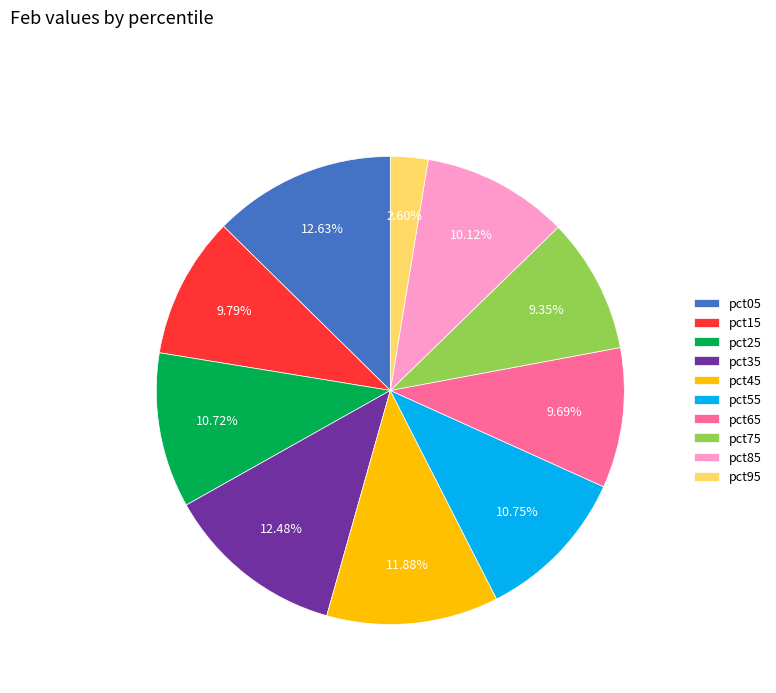

True or false: pct35 accounts for 12% of the total.

True